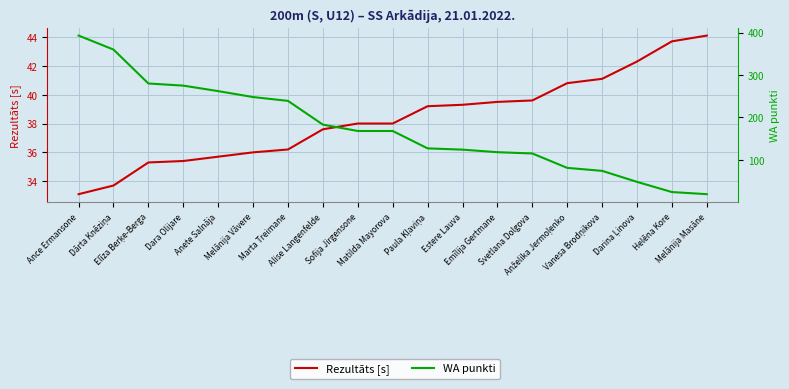

What is the average value of the WA punkti series?

174.0